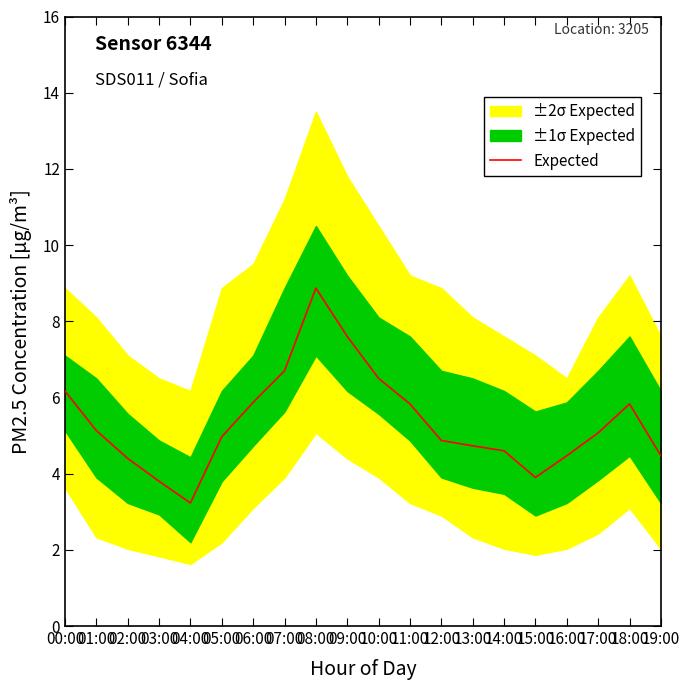

What is the label of the 8th point from the left?

07:00